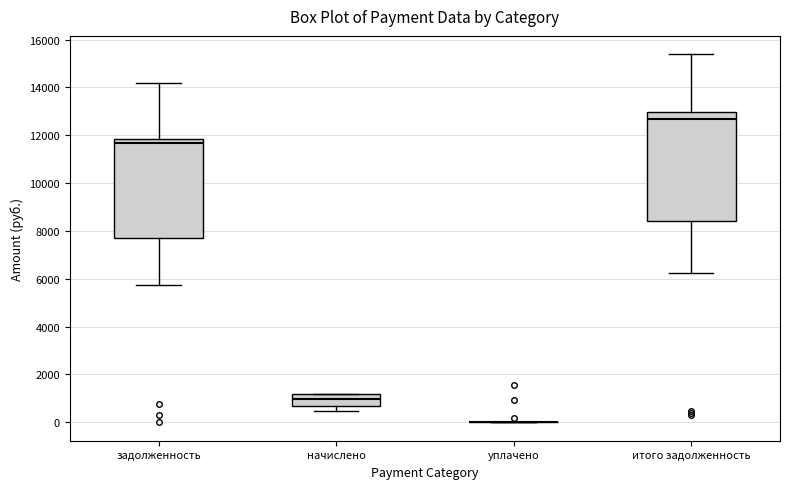

Where does the lower whisker of the box for начислено end on the y-axis? The values are not printed on the chart, so give them approximately, as read against the axis.

400